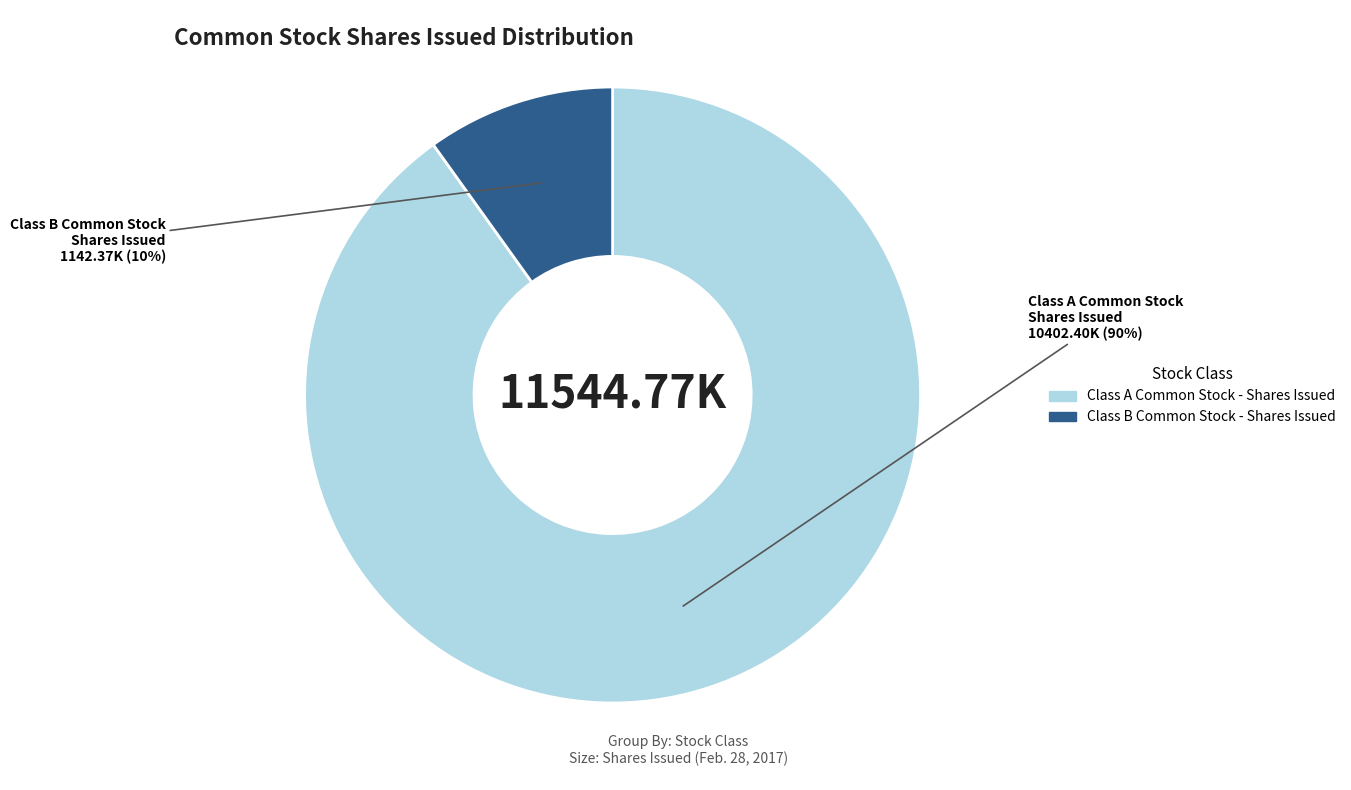

What percentage is the Class B Common Stock - Shares Issued slice, to the nearest percent?

10%